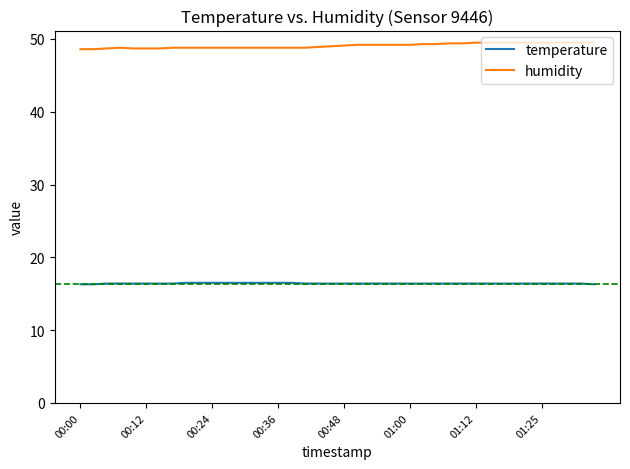

What is the lowest value of the temperature series?

16.3